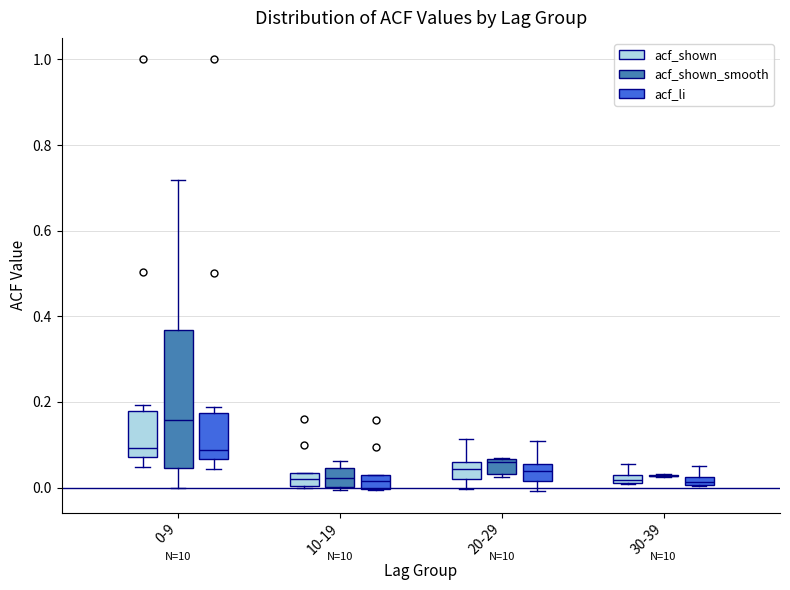

Comparing the boxes themselves (not the whiskers), which one is the tallest?

0-9 (acf_shown_smooth)